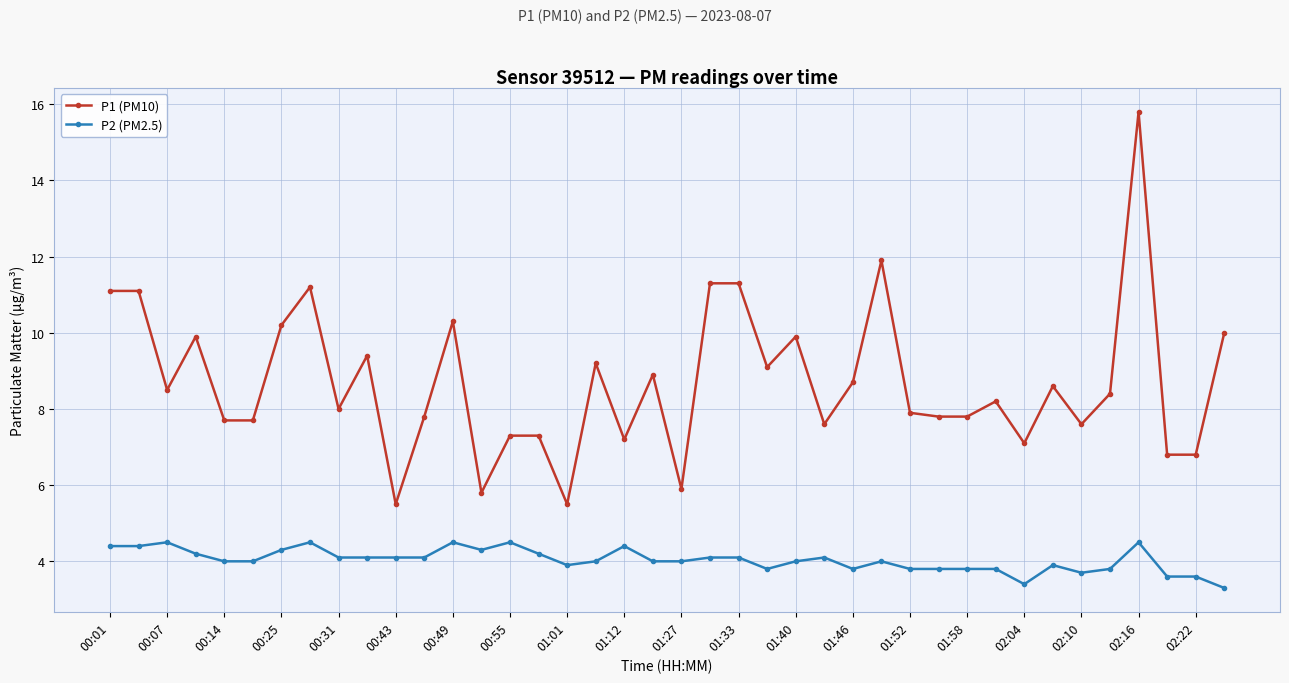

True or false: P1 (PM10) has more than 1 points higher than both neighbors.

True